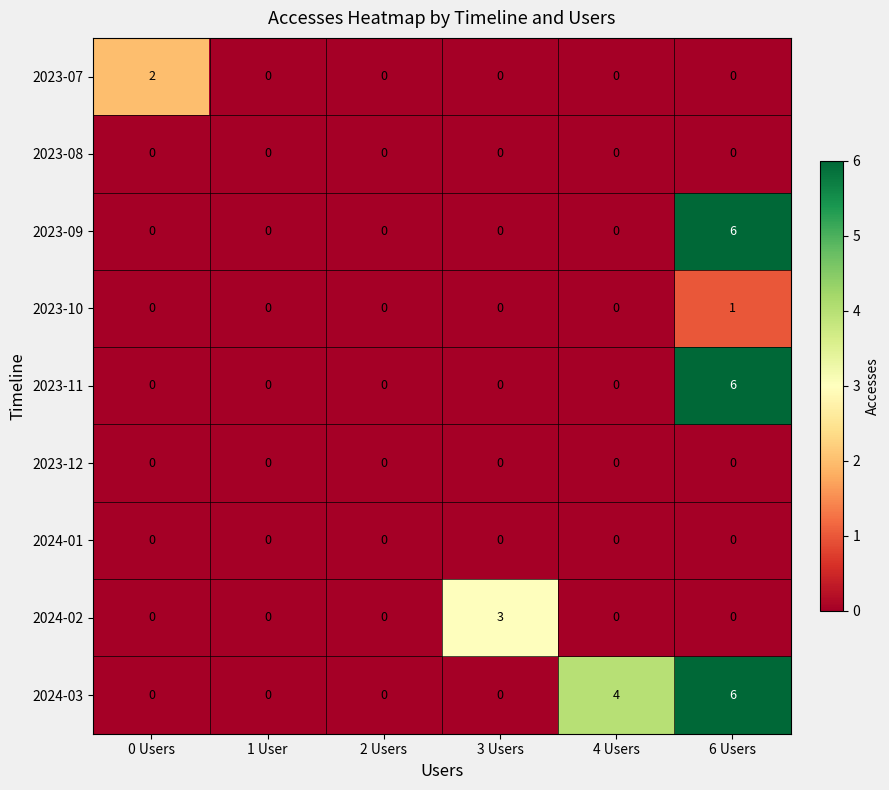

The value of 2023-09 at 4 Users is 0. True or false?

True